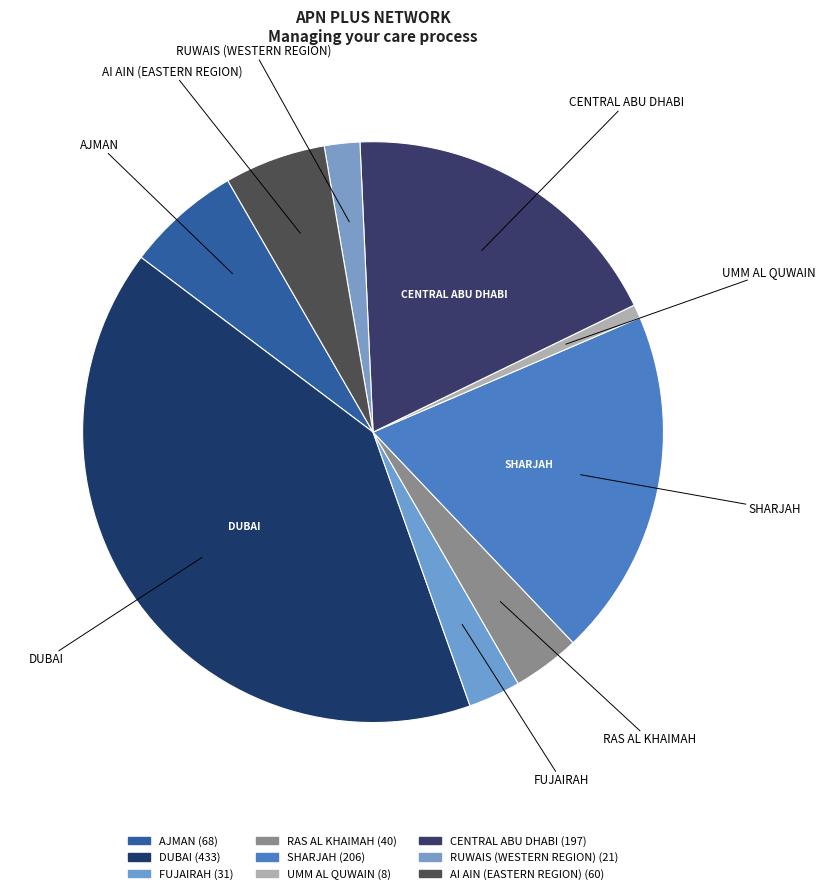

Approximately how many times larger is the value at RAS AL KHAIMAH compared to AJMAN?

0.6